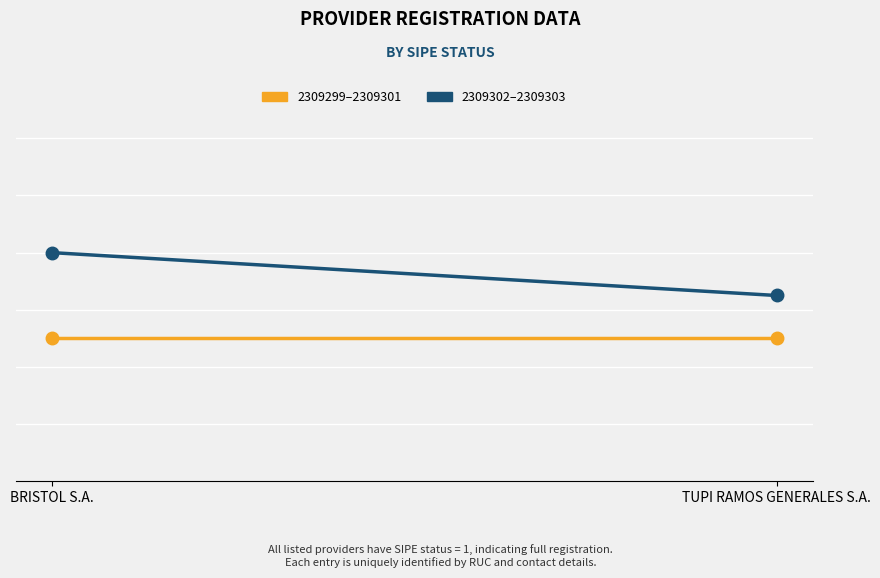

Reading left to right, what are all the values shown in this chart?

2309302–2309303: BRISTOL S.A.=1.3	TUPI RAMOS GENERALES S.A.=1.1
2309299–2309301: BRISTOL S.A.=1.0	TUPI RAMOS GENERALES S.A.=1.0